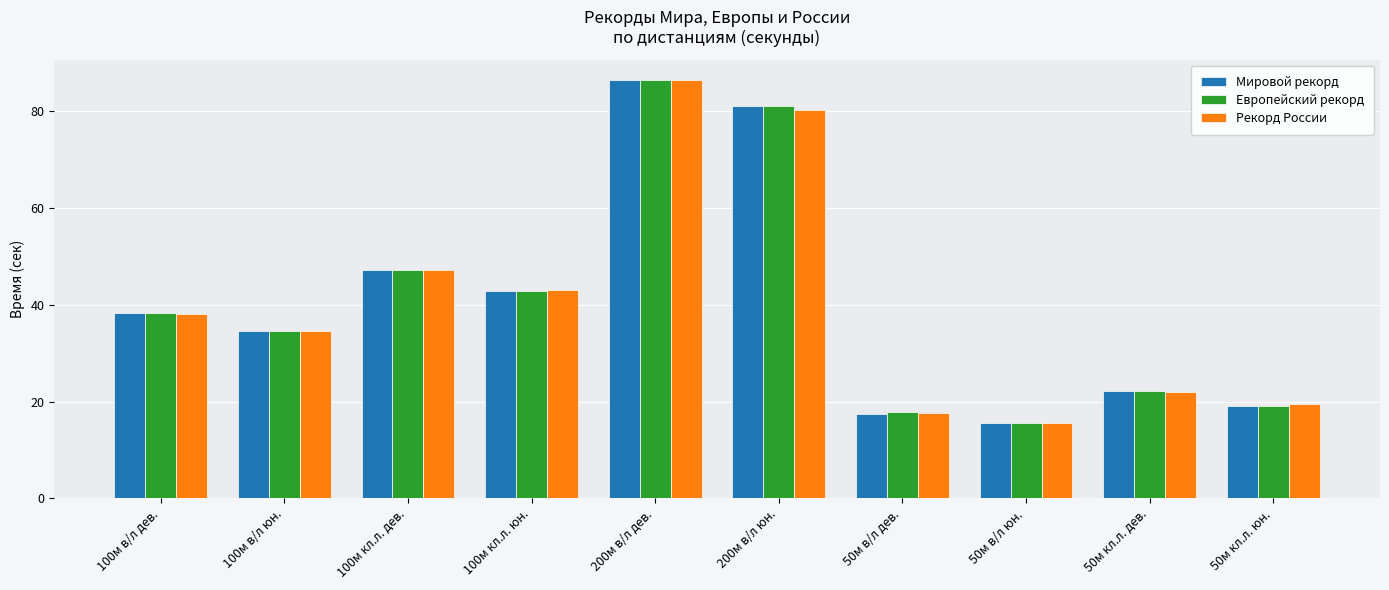

Rank the series by their average value, from lowest to highest.

Рекорд России, Мировой рекорд, Европейский рекорд